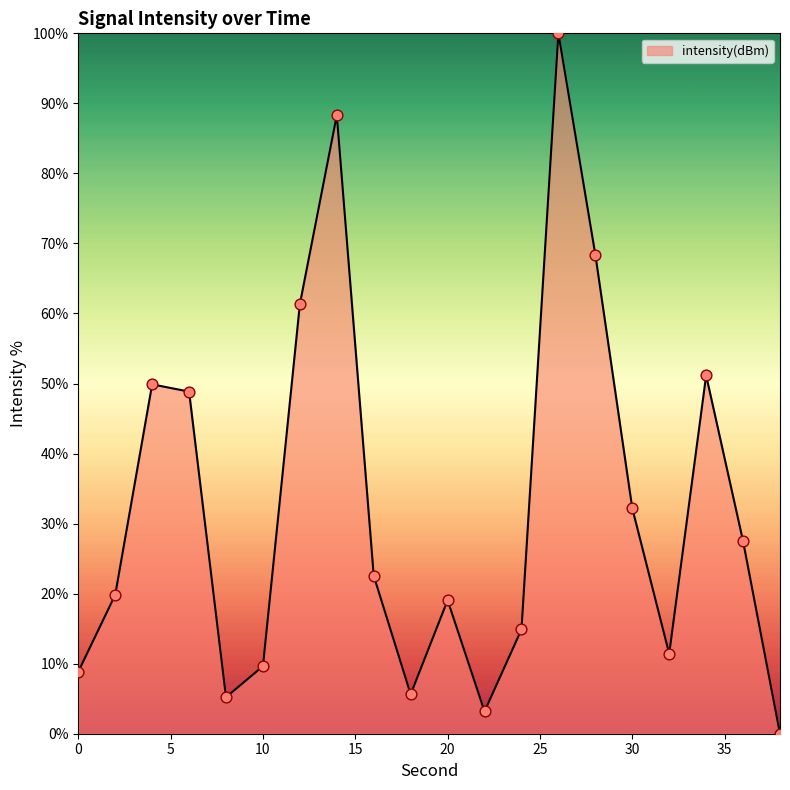

What is the maximum value shown in the chart?

100.0